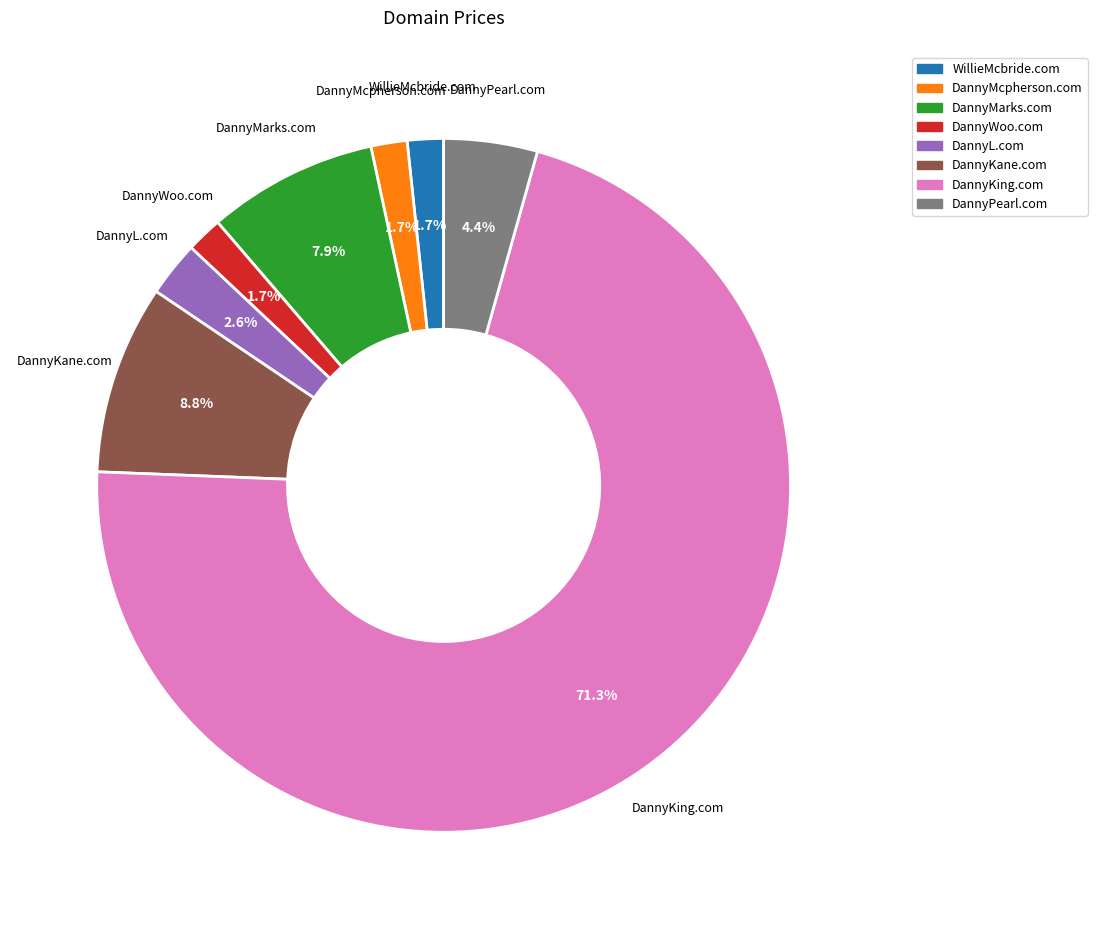

Which category has the biggest portion of the pie?

DannyKing.com